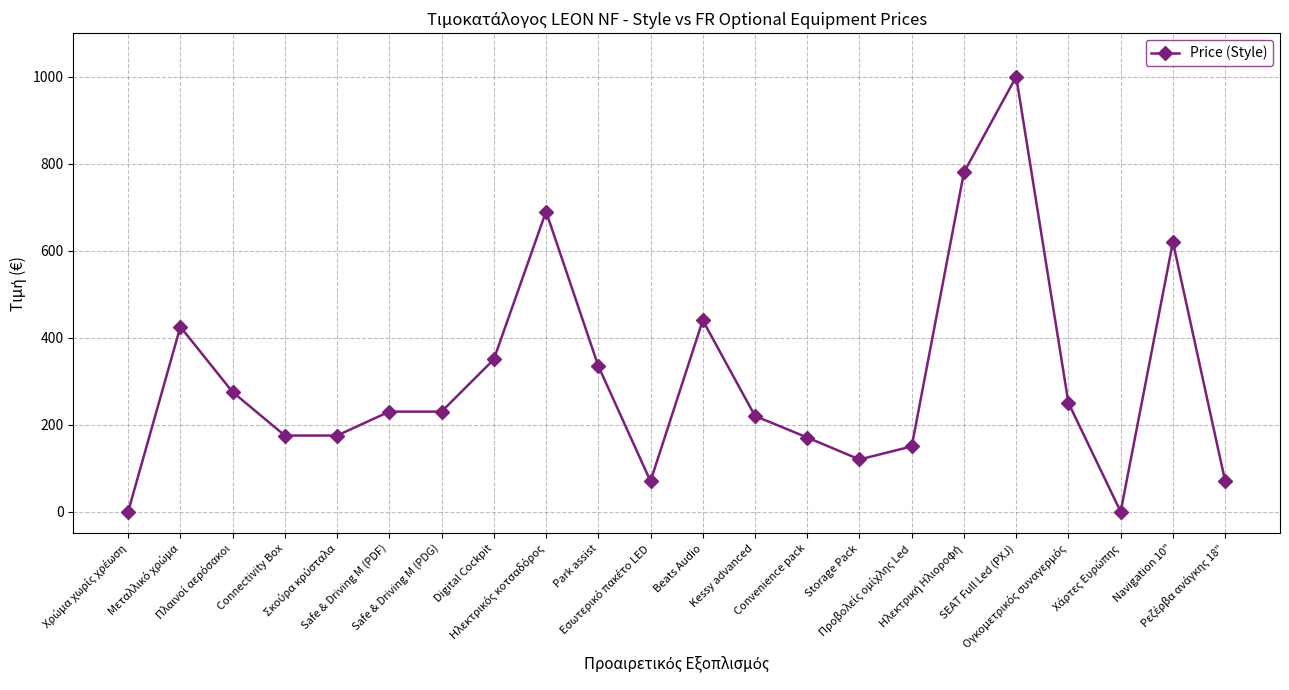

What is the greatest value displayed?

1000.0